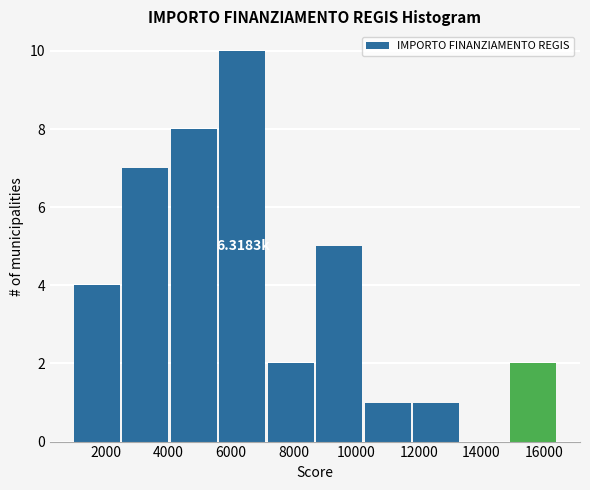

Over which range of the x-axis is the bar tallest?

5600 to 7200